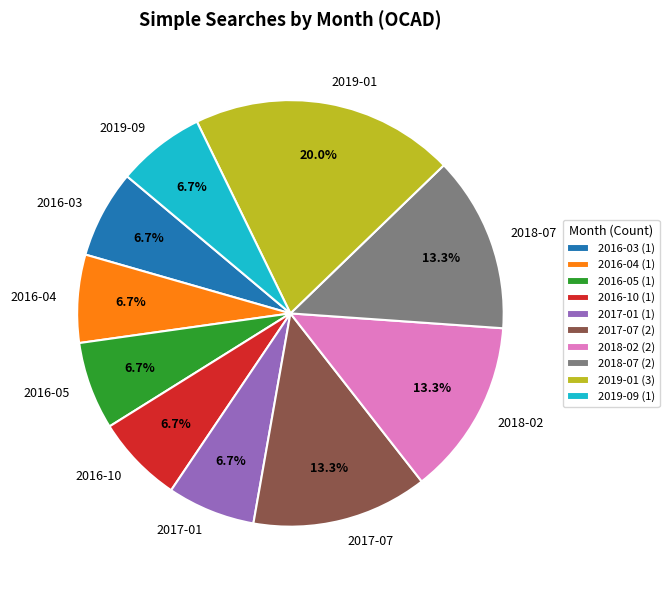

Approximately how many times larger is the value at 2017-07 compared to 2018-07?

1.0